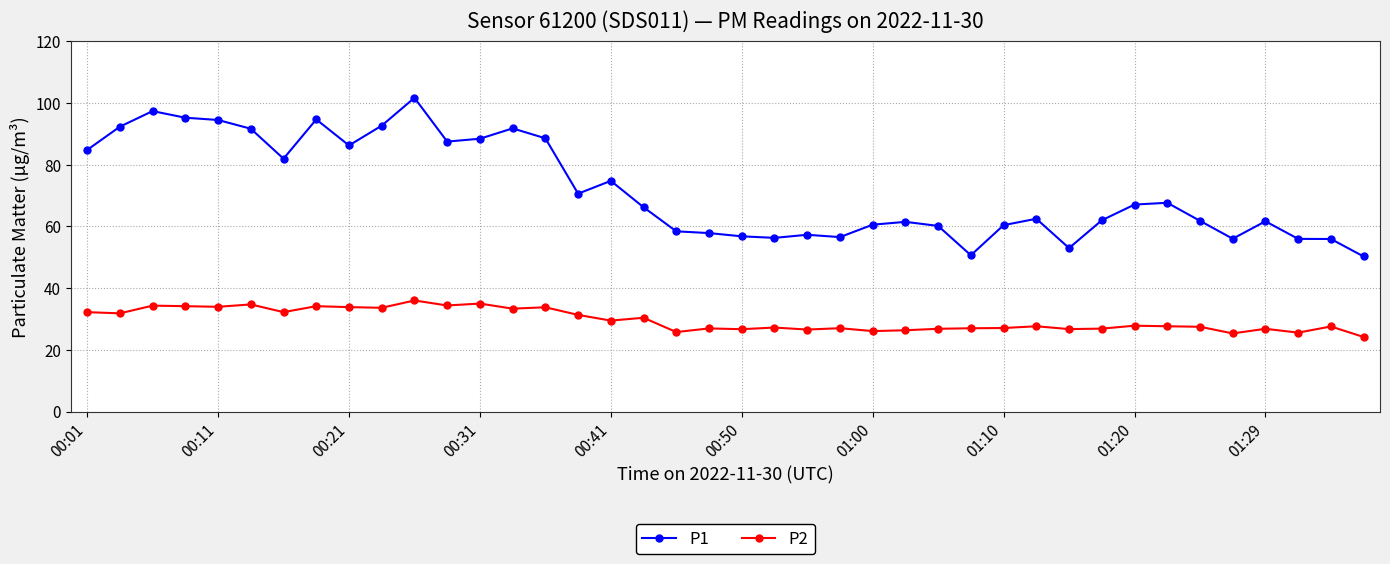

What is the average value of the P2 series?

29.7